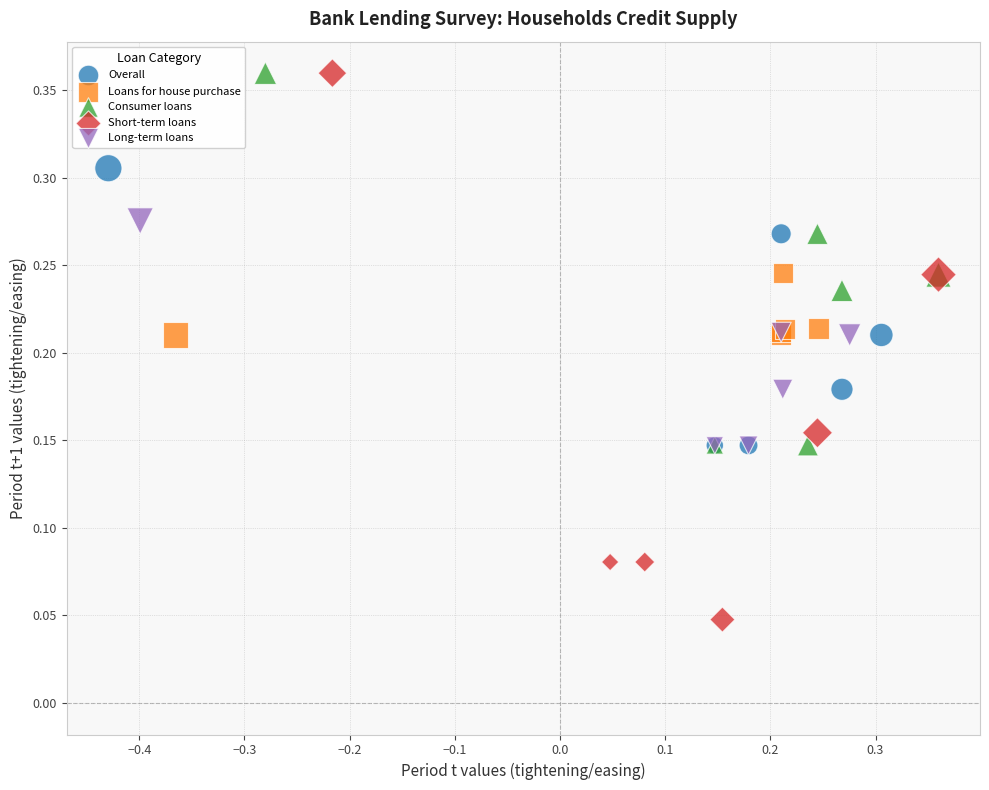

Which series has the widest spread of Y values?

Short-term loans